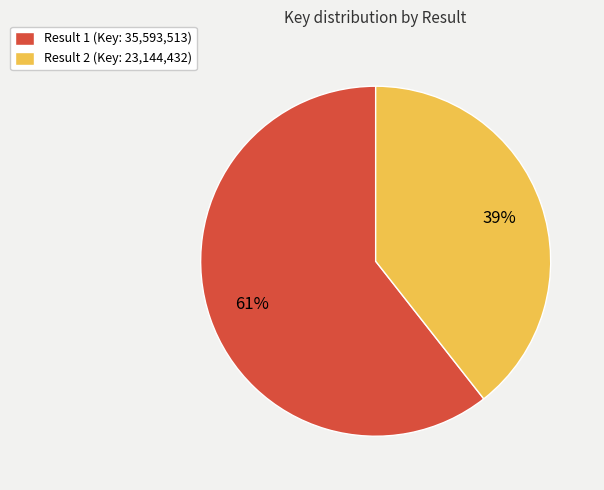

To the nearest percent, what is the average slice percentage?

50%